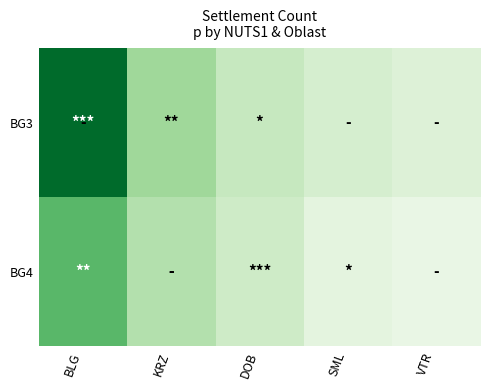

Reading right to left, extract all data points from this chart.

BG3: VTR=5	SML=6	DOB=8	KRZ=12	BLG=28
BG4: VTR=3	SML=4	DOB=7	KRZ=10	BLG=18